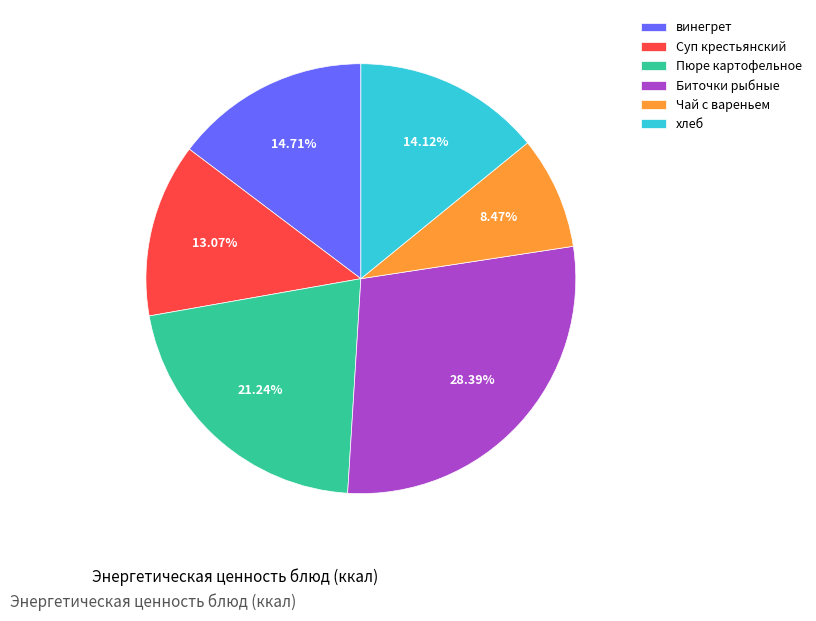

To the nearest percent, what is the difference between the Суп крестьянский and Чай с вареньем slice percentages?

5%